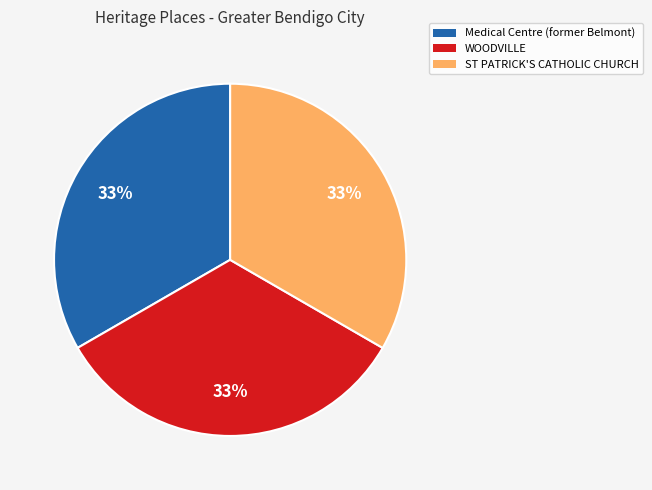

How many segments does this pie chart have?

3